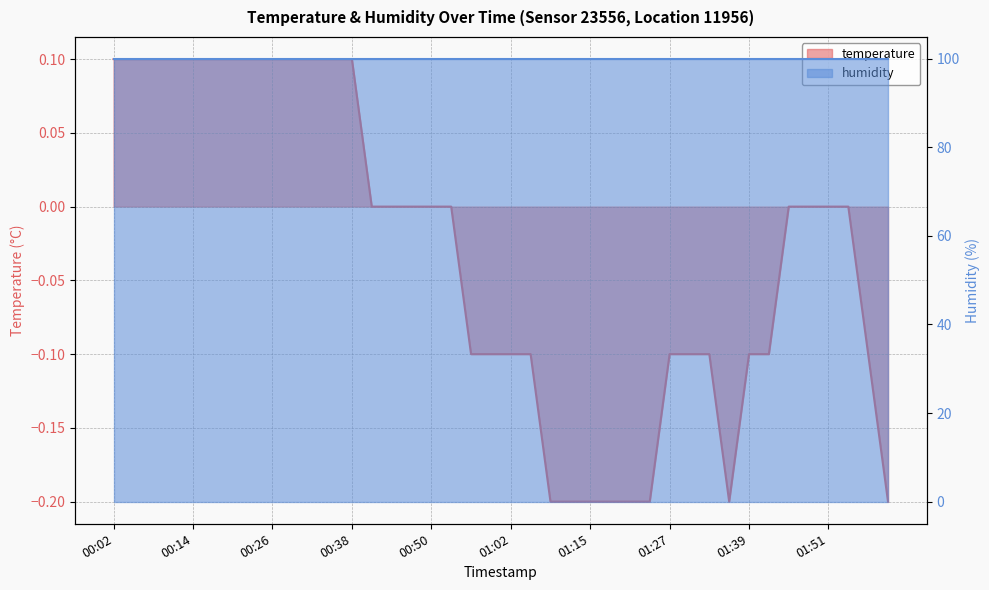

List the labels in order of value, smallest first.

01:09, 01:12, 01:15, 01:18, 01:21, 01:24, 01:36, 02:00, 00:56, 00:59, 01:02, 01:05, 01:27, 01:30, 01:33, 01:39, 01:42, 01:57, 00:41, 00:44, 00:47, 00:50, 00:53, 01:45, 01:48, 01:51, 01:54, 00:02, 00:05, 00:08, 00:11, 00:14, 00:17, 00:20, 00:23, 00:26, 00:29, 00:32, 00:35, 00:38